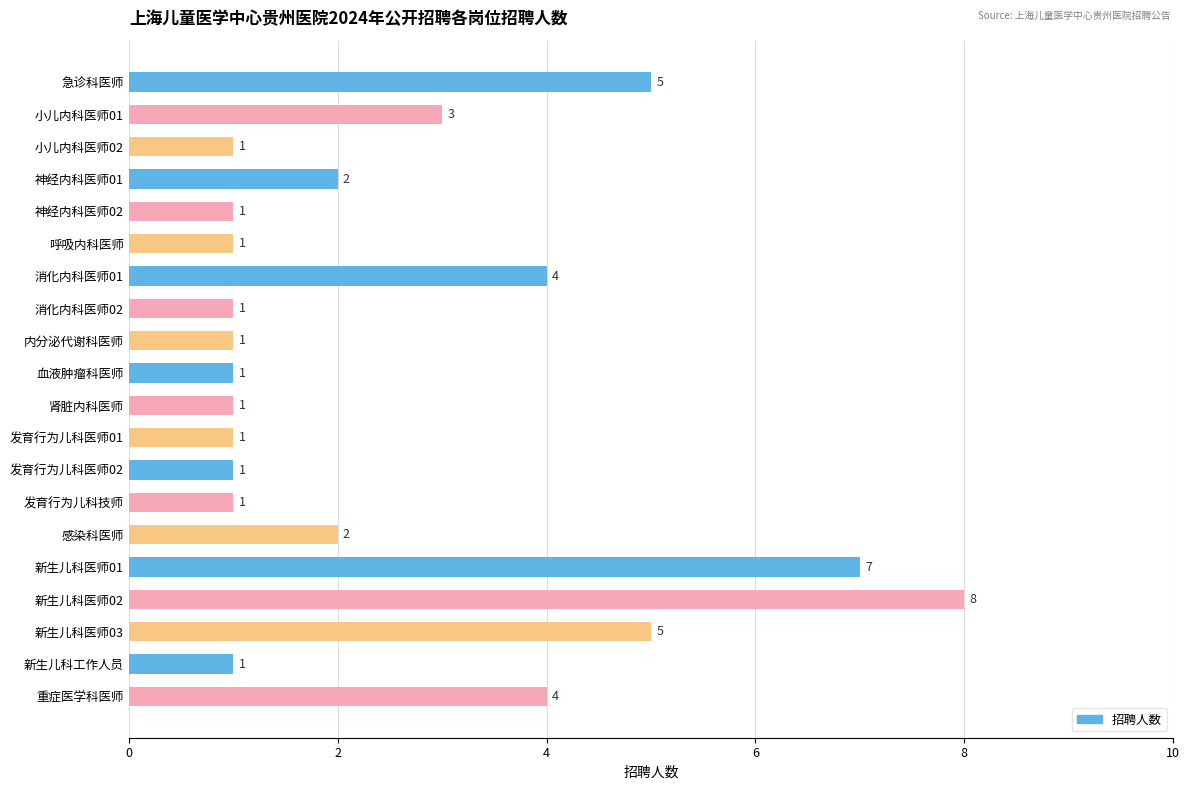

The chart shows a value of 6 at 重症医学科医师. True or false?

False